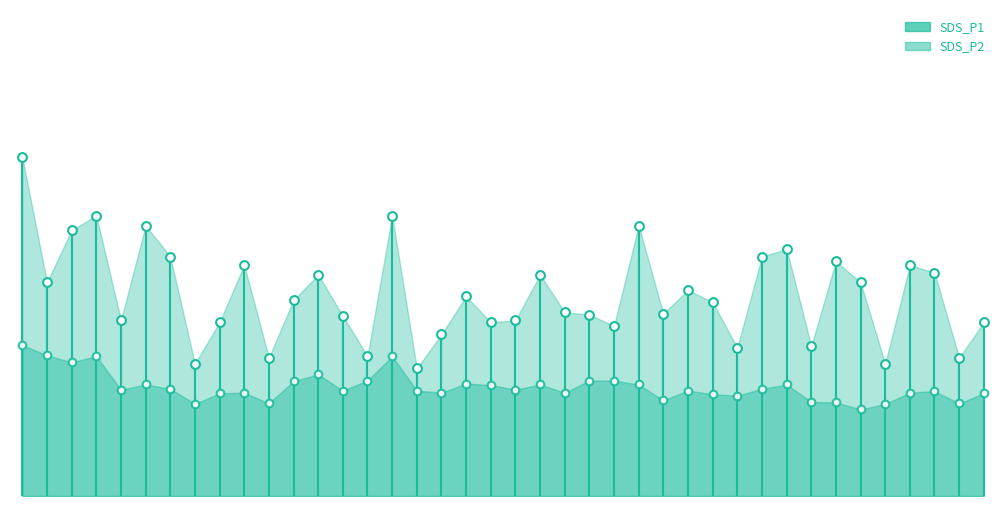

Which series has the largest total across all categories?

SDS_P1